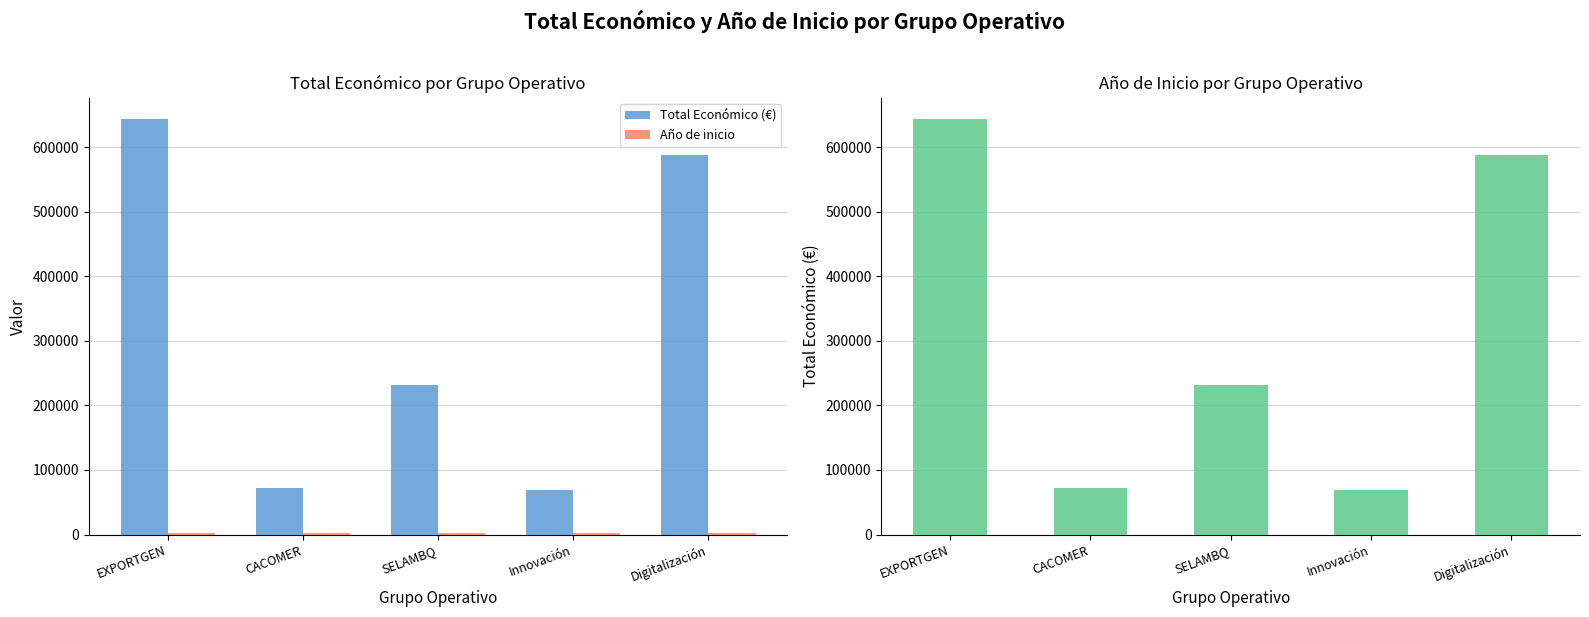

What value does the Total Económico (€) series have at Innovación?

68803